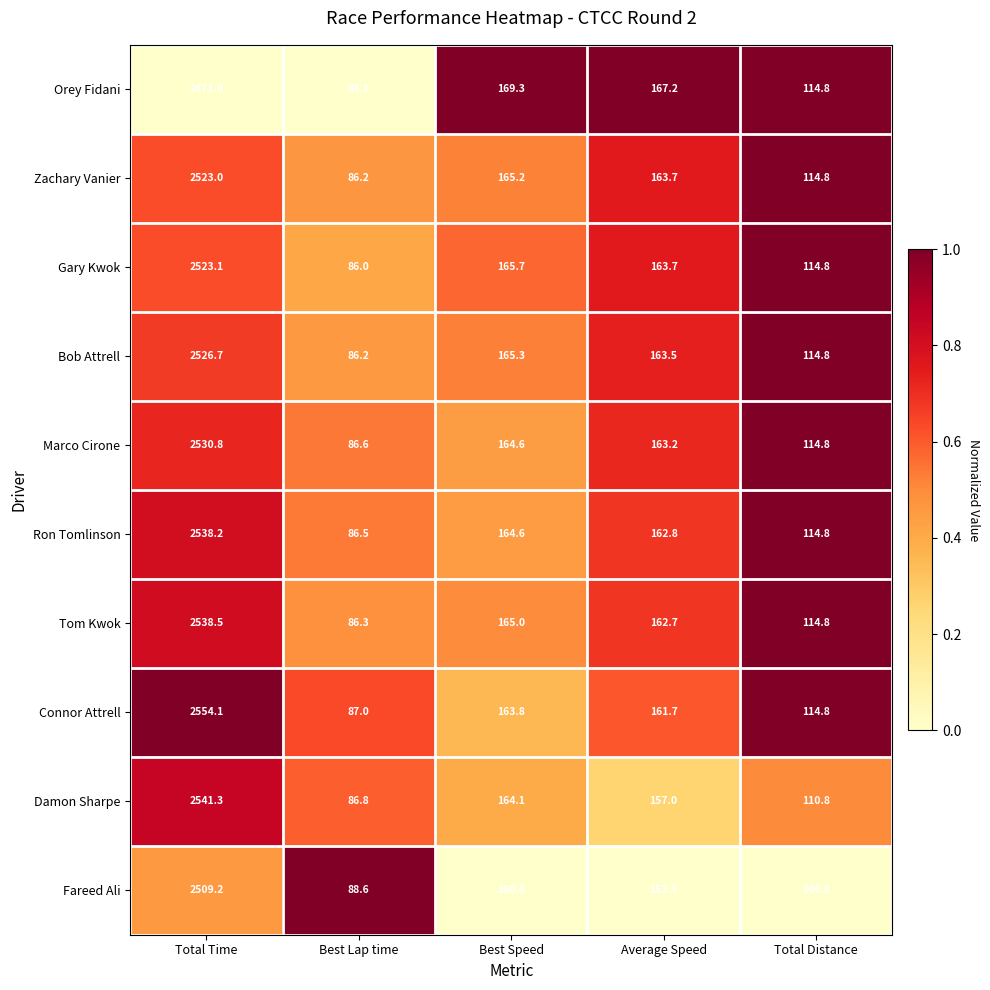

What is the average value of the Tom Kwok series?

613.5